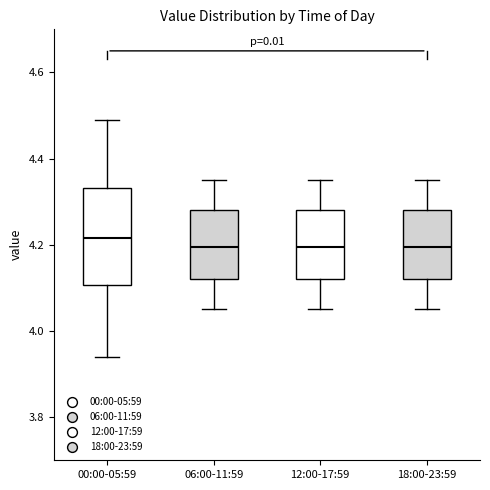

Reading left to right, read every box against the y-axis: the position of its median line, the range the box covers, and the ends of its whiskers. The values are not printed on the chart, so give them approximately, as read against the axis.

00:00-05:59: median 4.22, box 4.10 to 4.34, whiskers 3.94 to 4.50
06:00-11:59: median 4.20, box 4.12 to 4.28, whiskers 4.06 to 4.36
12:00-17:59: median 4.20, box 4.12 to 4.28, whiskers 4.06 to 4.36
18:00-23:59: median 4.20, box 4.12 to 4.28, whiskers 4.06 to 4.36